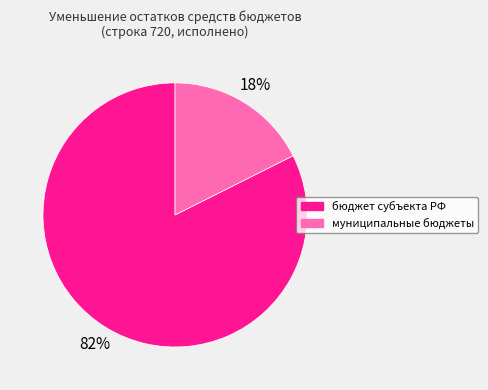

Is there a majority slice in this chart?

Yes